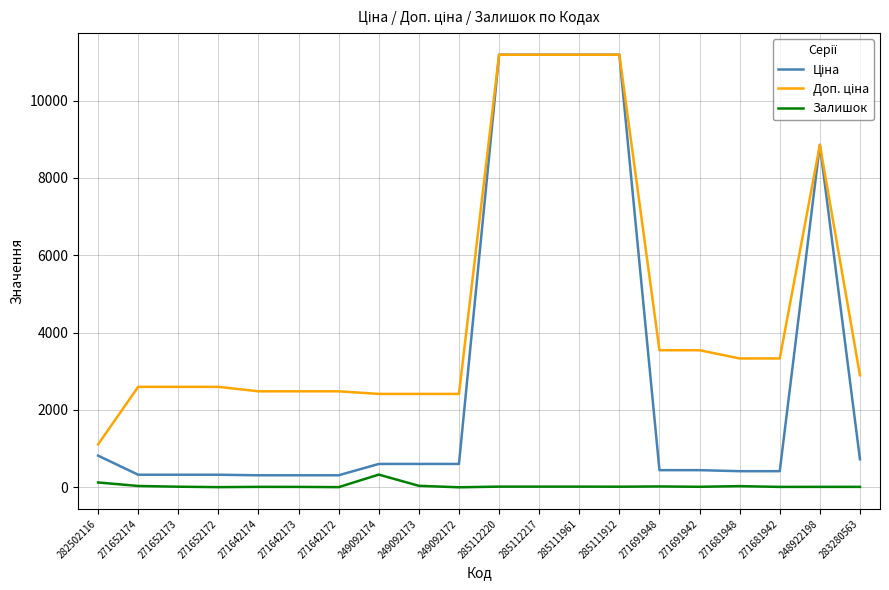

Is it true that Залишок equals 22.0 at 271691948?

True